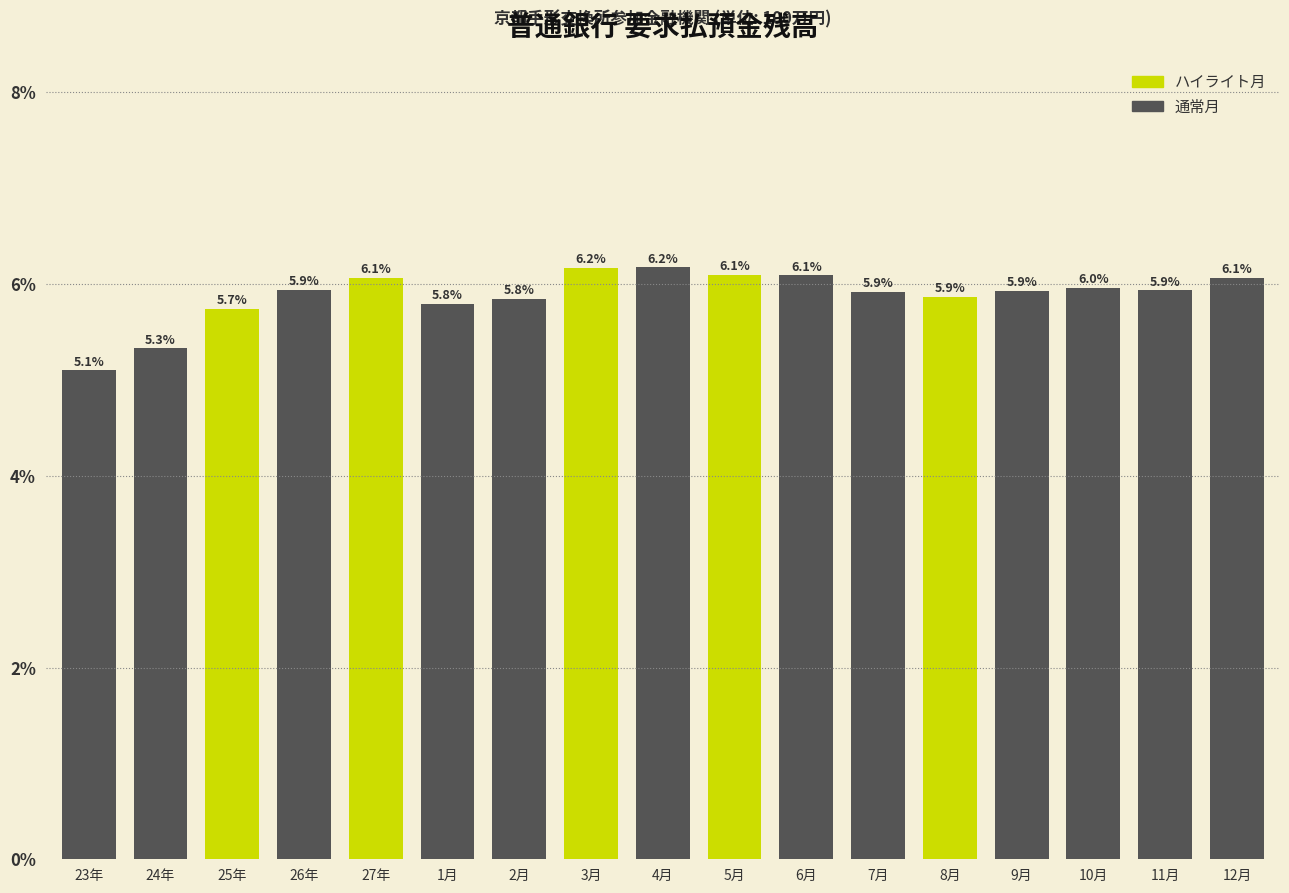

Reading left to right, extract all data points from this chart.

23年=5.1	24年=5.3	25年=5.7	26年=5.9	27年=6.1	1月=5.8	2月=5.8	3月=6.2	4月=6.2	5月=6.1	6月=6.1	7月=5.9	8月=5.9	9月=5.9	10月=6.0	11月=5.9	12月=6.1